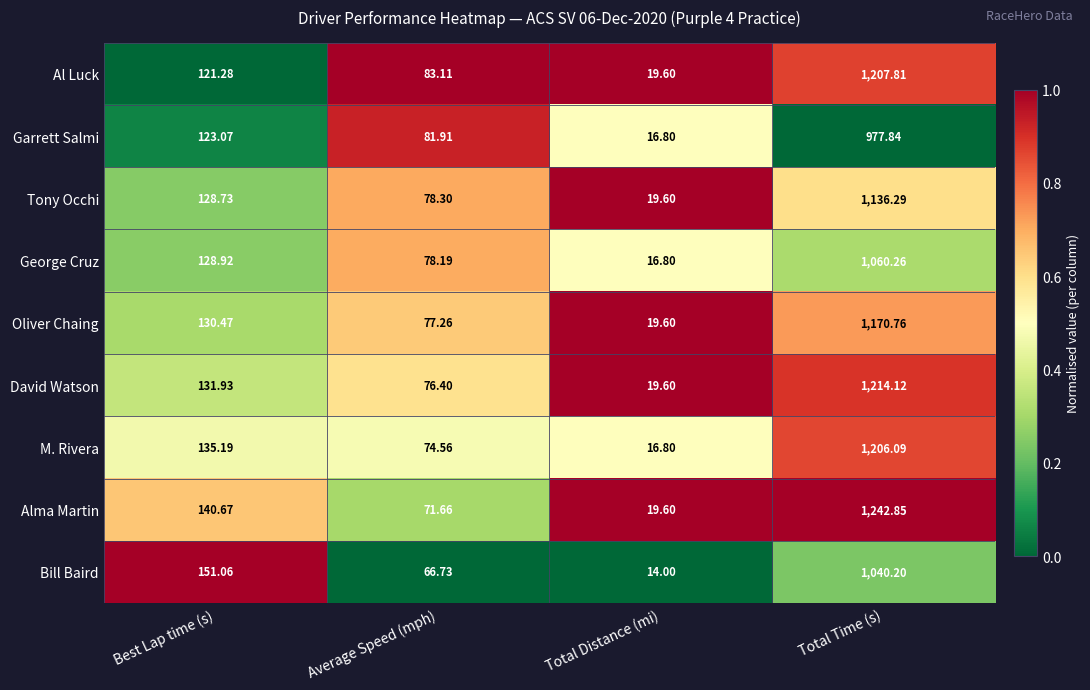

Which series has the largest range (max minus min)?

Alma Martin